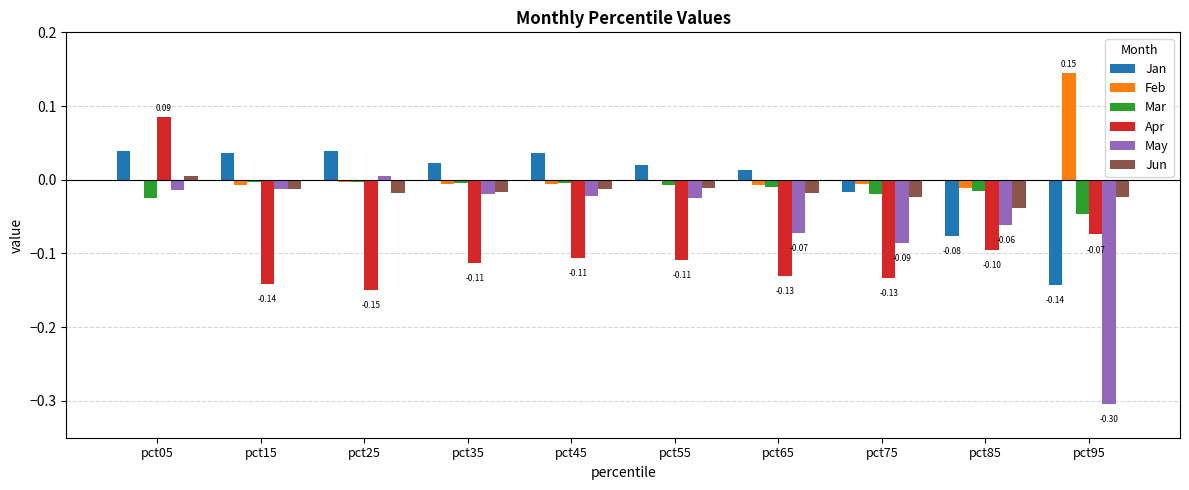

Does the chart contain stacked bars?

No